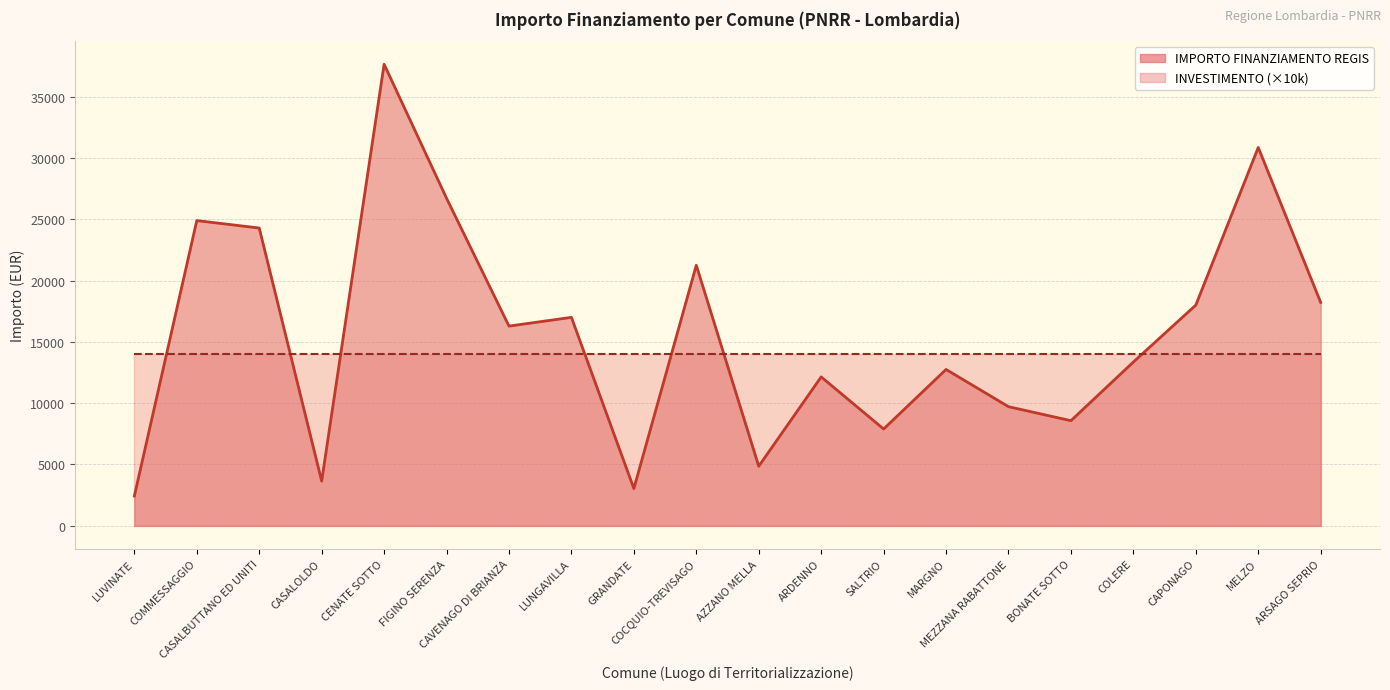

What position from the right is MELZO?

2